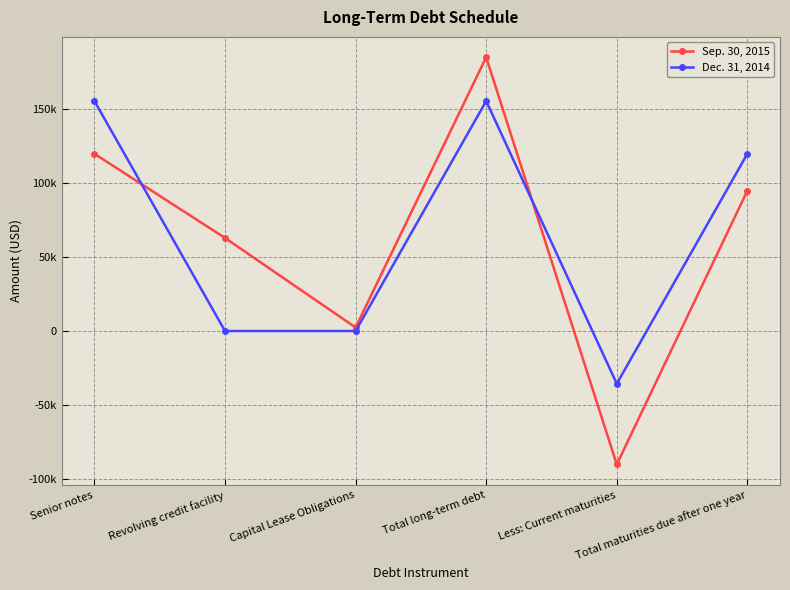

What is the label of the 4th point from the left?

Total long-term debt